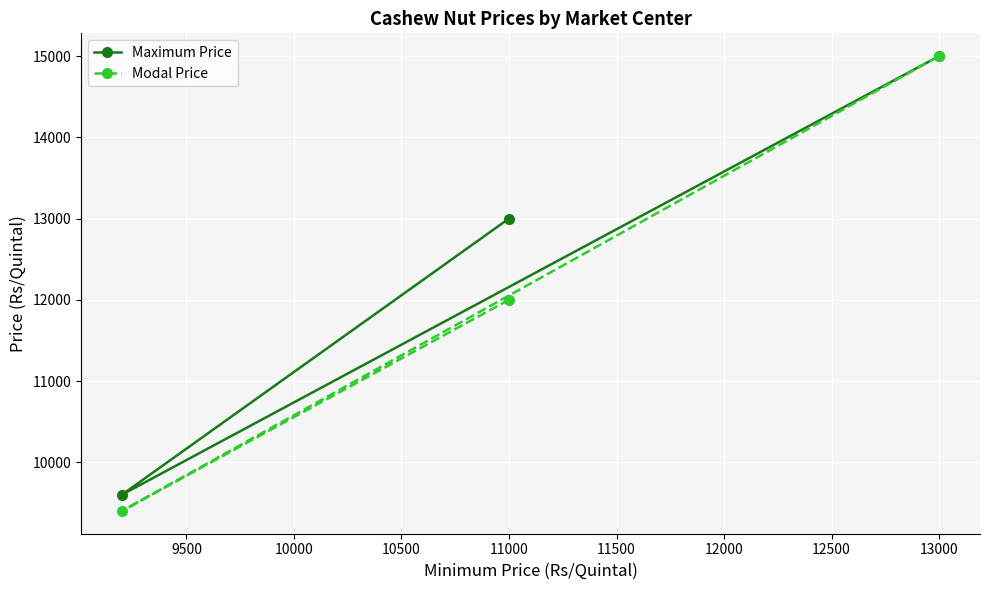

How many distinct data groups are displayed?

2